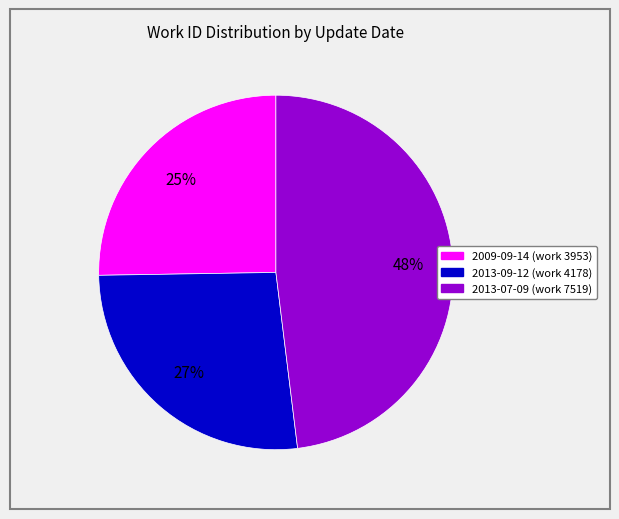

Is it true that 2013-09-12 is 27% of the pie?

True